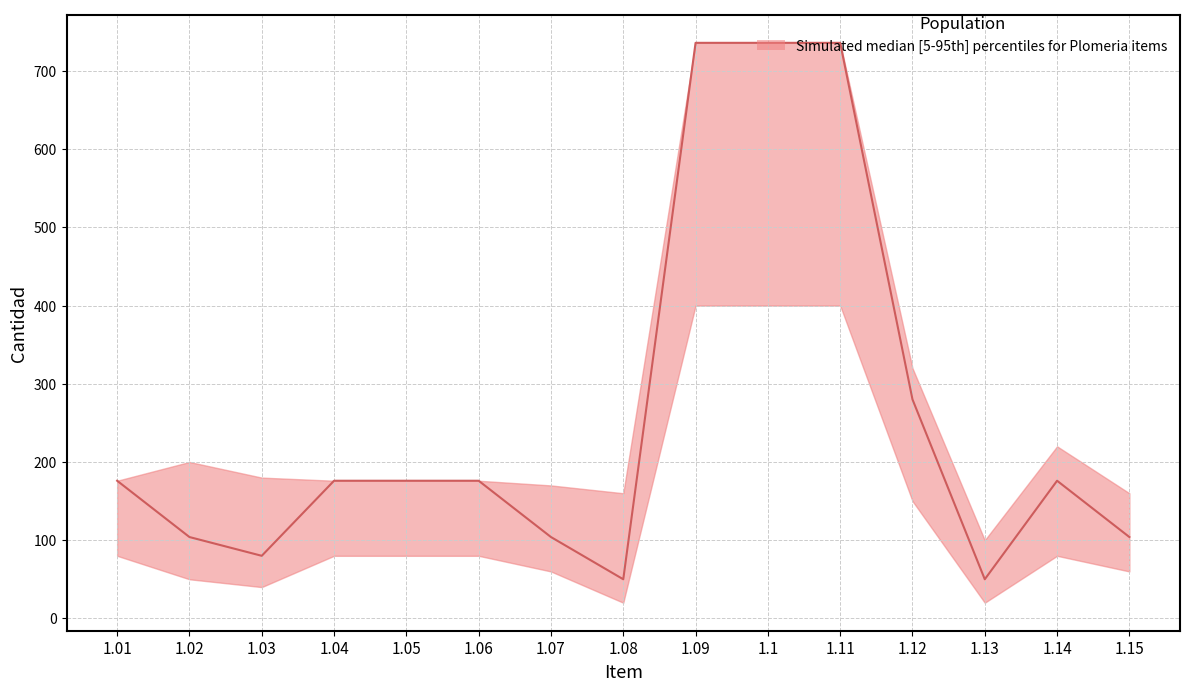

Is it true that lower equals 48 at 1.14?

False